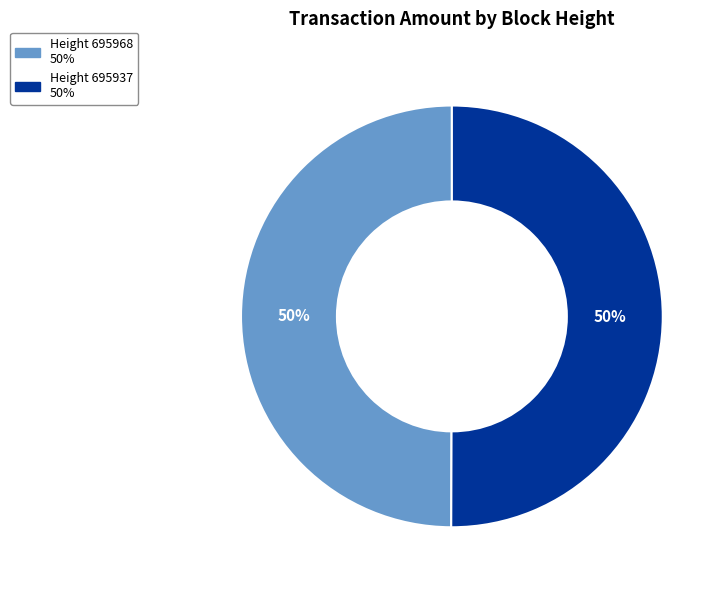

To the nearest percent, what is the average slice percentage?

50%